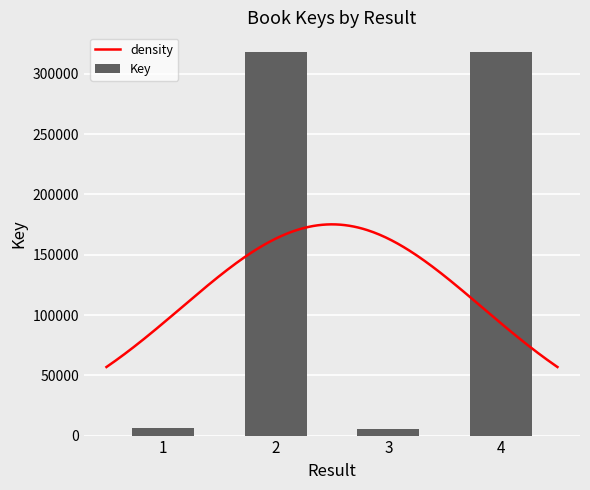

Does the chart contain stacked bars?

No